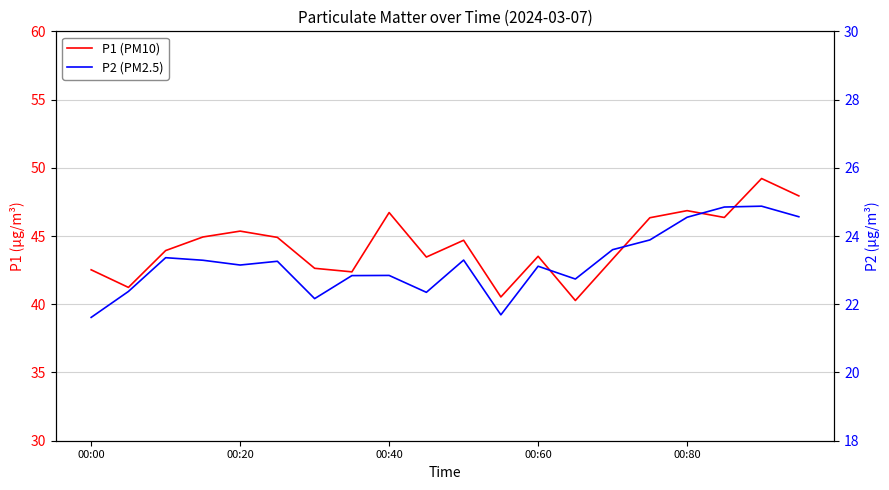

Which label corresponds to the smallest value in the chart?

00:00